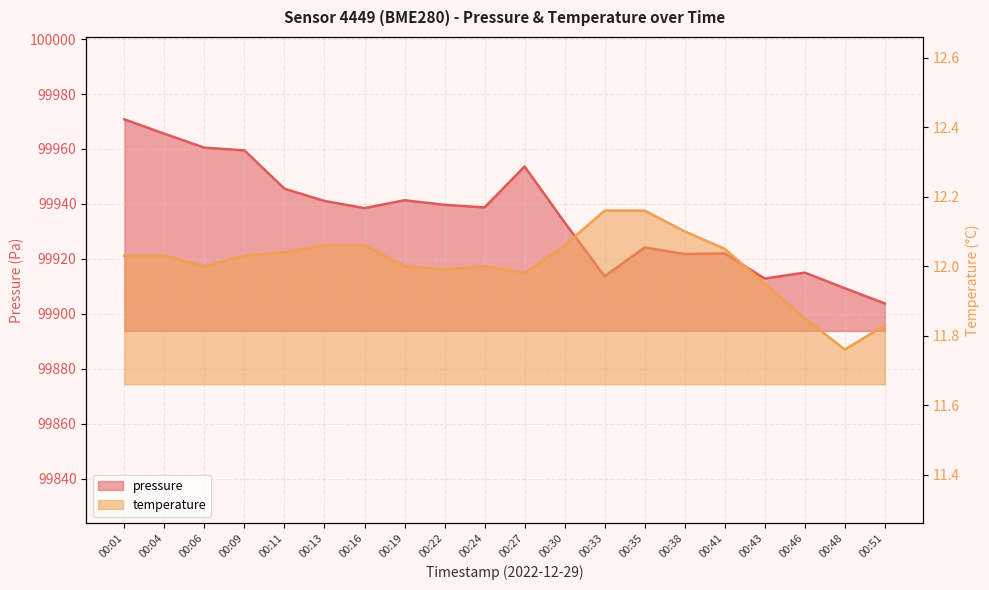

List the series in order of their overall mean, lowest first.

temperature, pressure